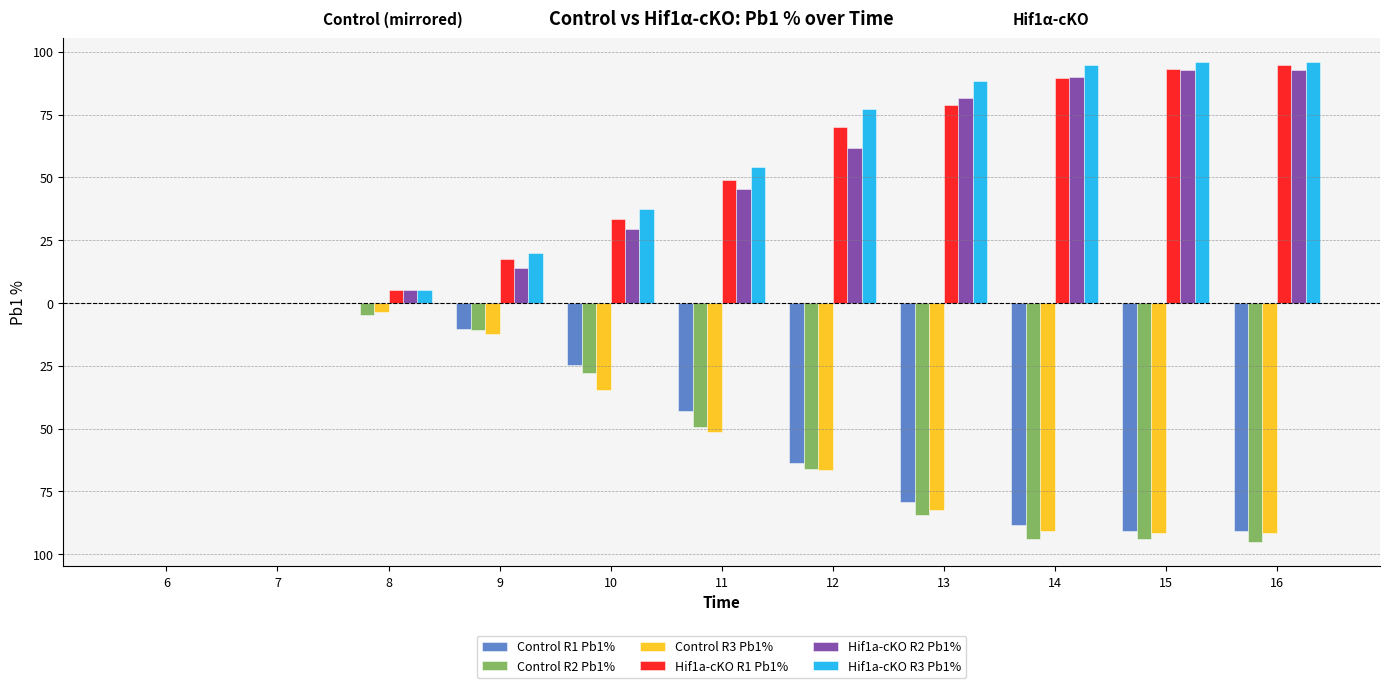

True or false: Control R1 Pb1% has a value of -99.4 at 12.

False